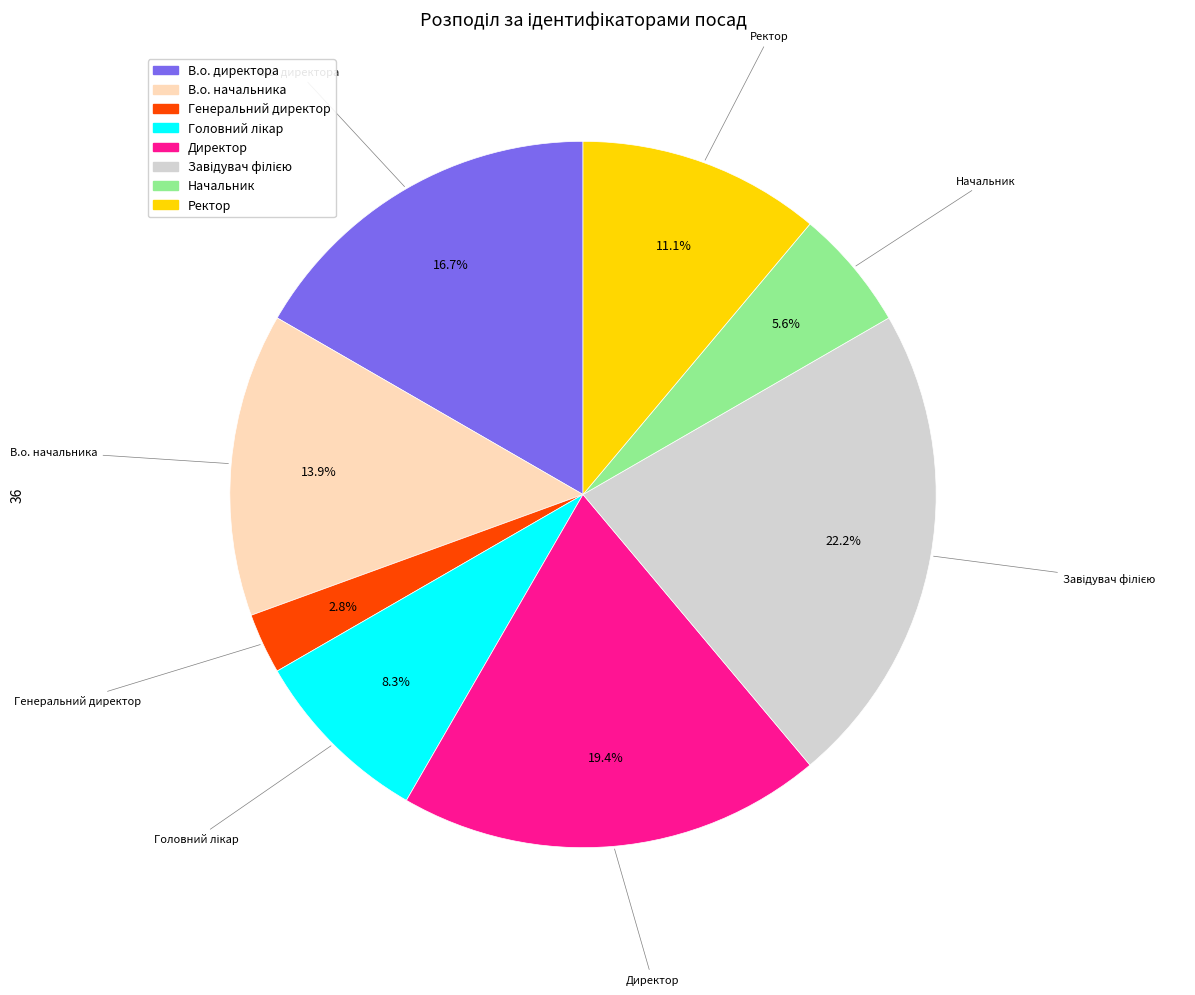

Which slice is the smallest?

Генеральний директор